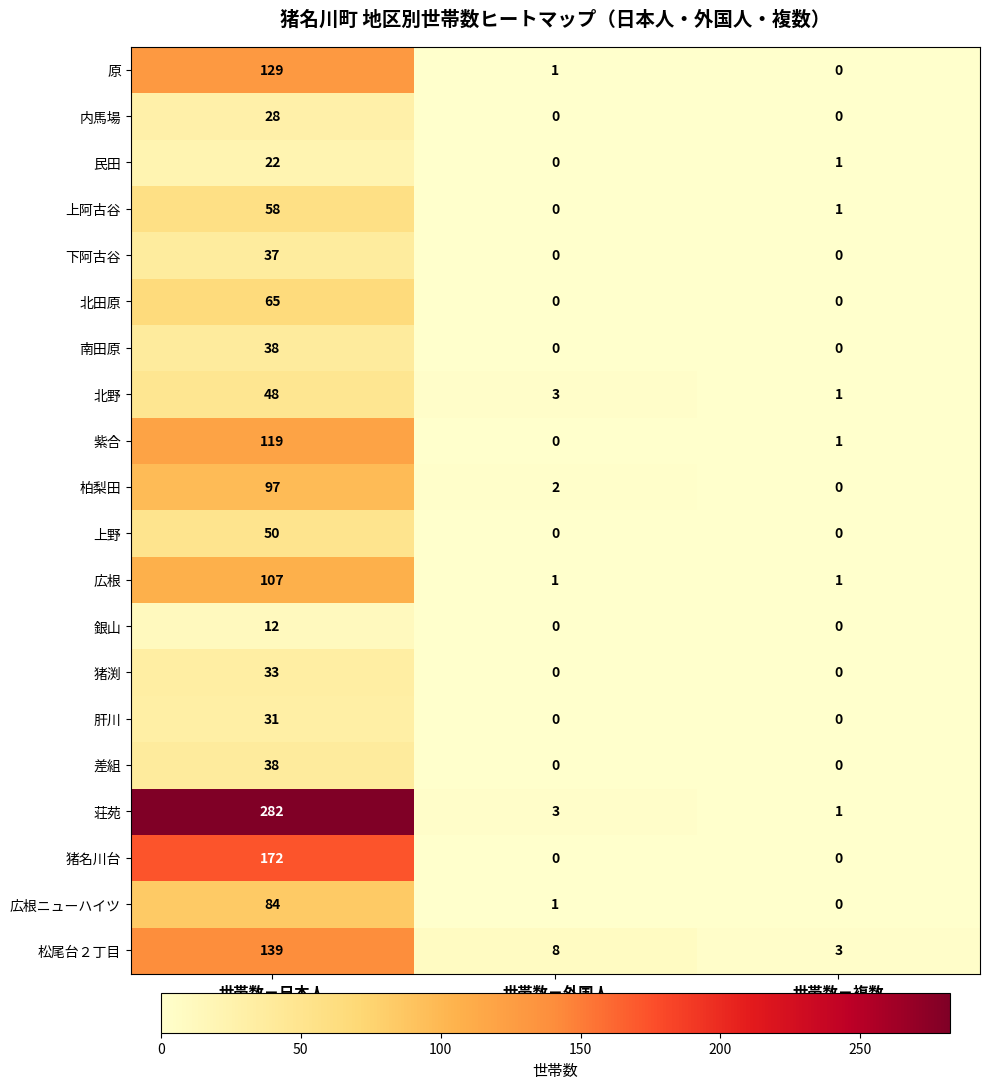

What is the difference between the highest and lowest values at 世帯数－日本人?

270